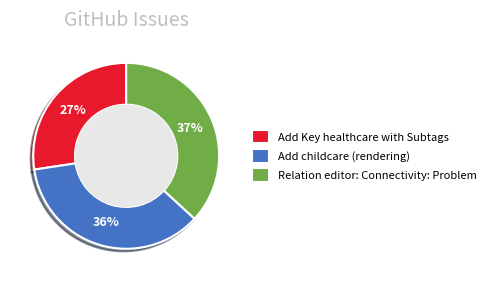

True or false: Add Key healthcare with Subtags accounts for 13% of the total.

False